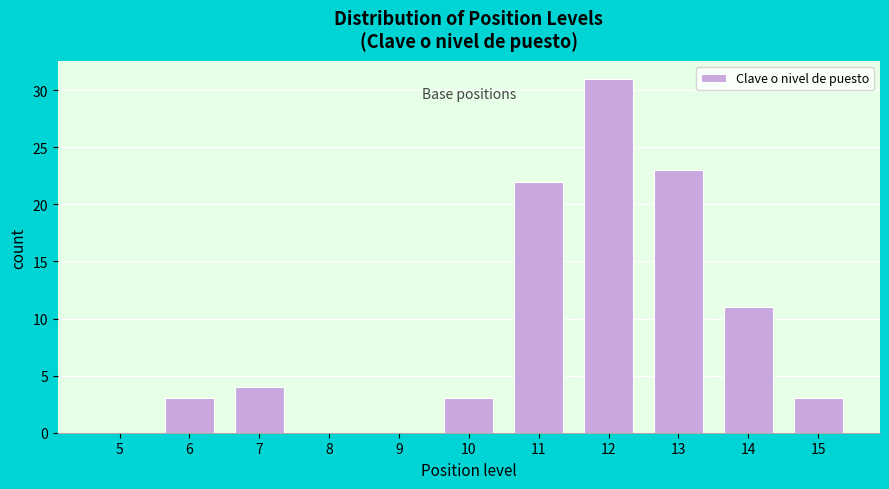

Reading right to left, what are all the values shown in this chart?

15=3	14=11	13=23	12=31	11=22	10=3	9=0	8=0	7=4	6=3	5=0